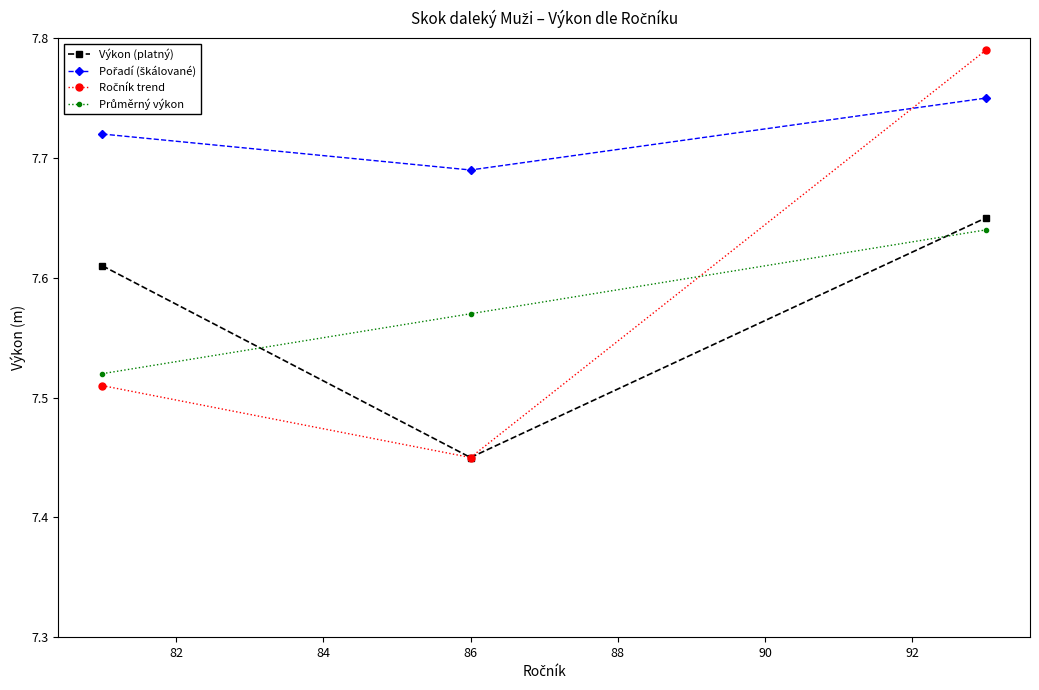

How many lines are shown in the chart?

4